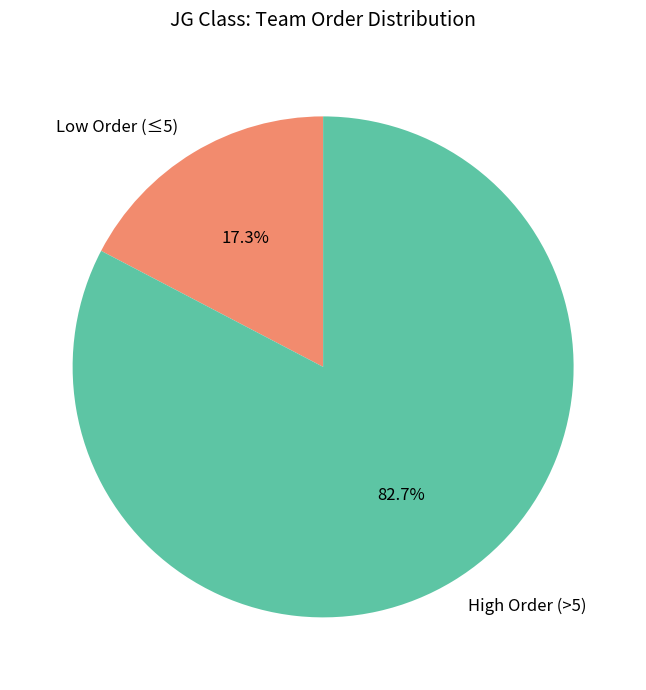

Rank the categories by value from lowest to highest.

Low Order (≤5), High Order (>5)